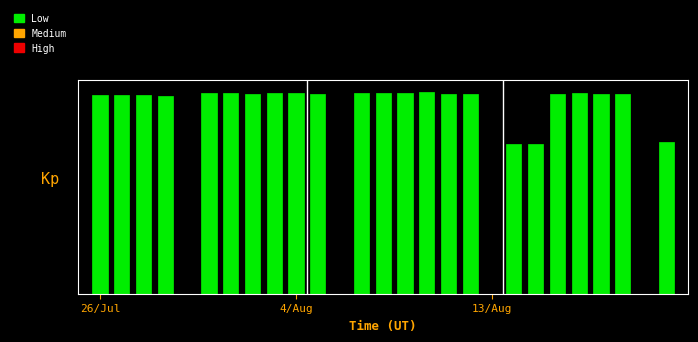

Are the bars horizontal?

No